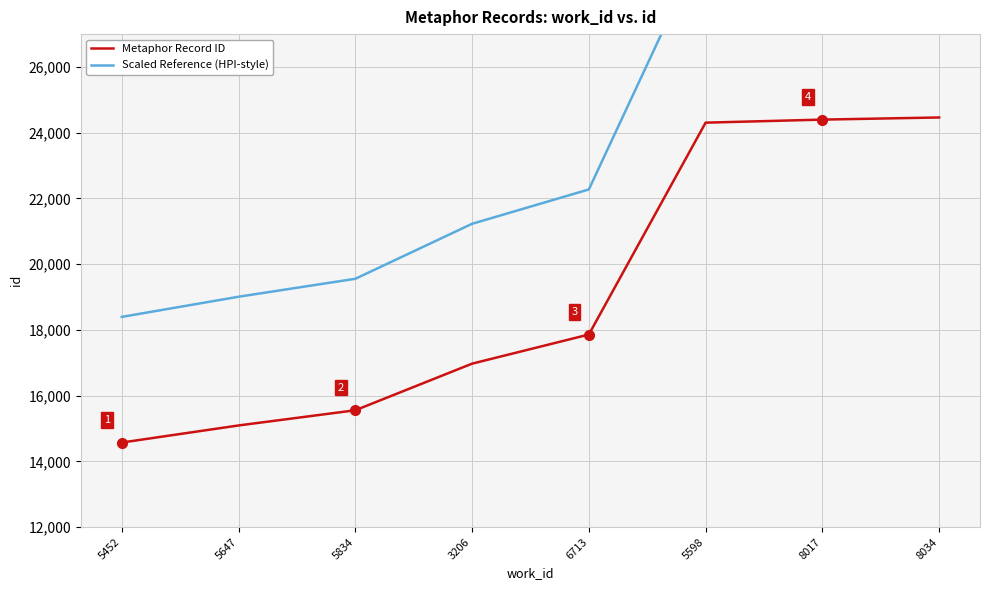

Reading left to right, list all the values displayed in this chart.

Metaphor Record ID: 5452=14574	5647=15094	5834=15556	3206=16974	6713=17860	5598=24306	8017=24399	8034=24464
Scaled Reference (HPI-style): 5452=18397	5647=19010	5834=19556	3206=21229	6713=22274	5598=29881	8017=29990	8034=30067